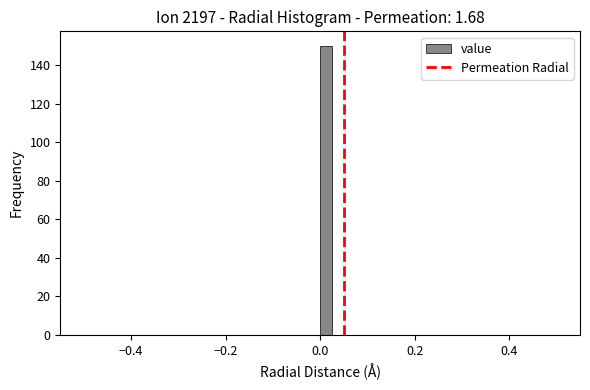

Read against the x-axis, roughly where is the centre of the tallest bar?

0.02